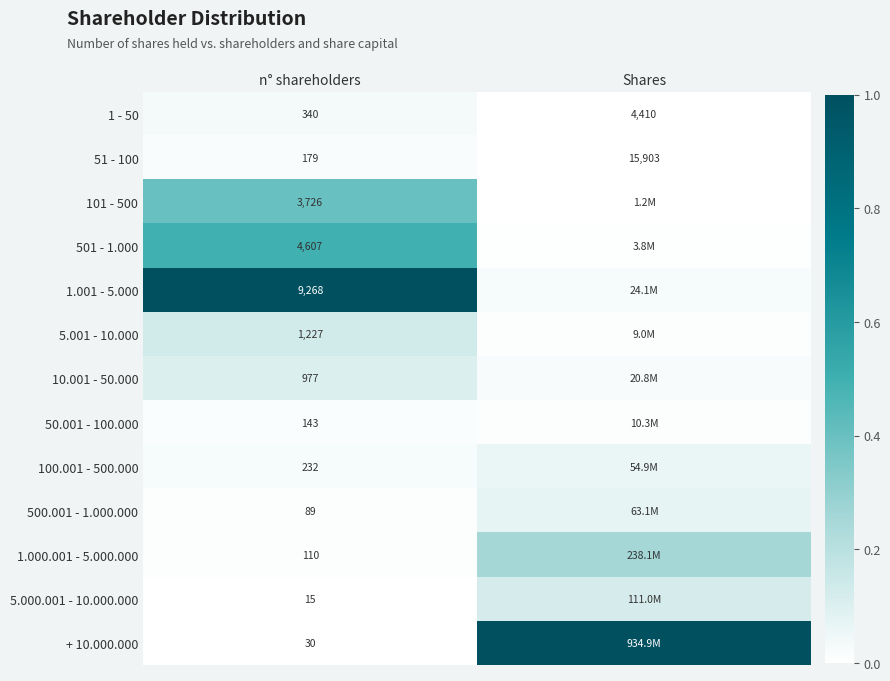

Where is 51 - 100 nearest to the value 8041?

n° shareholders